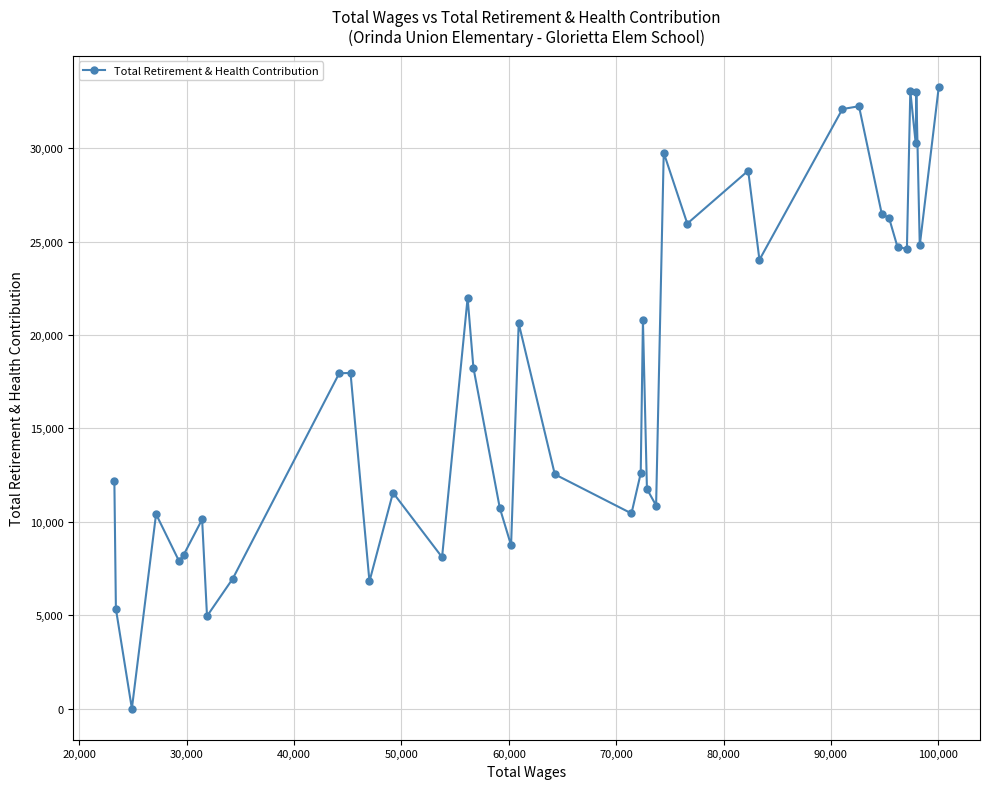

What is the sum of all values?

717375